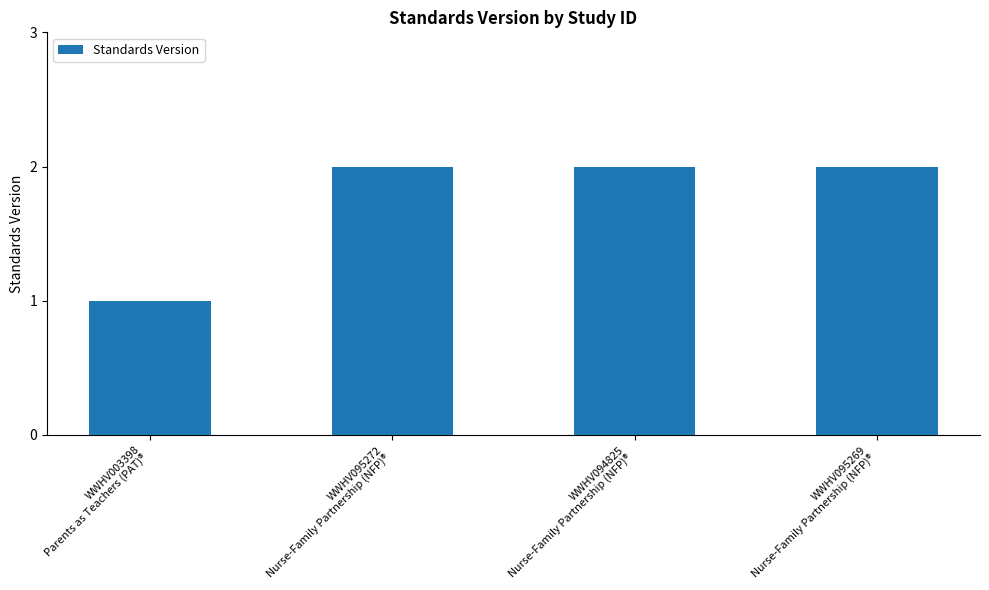

What is the sum of all values?

7